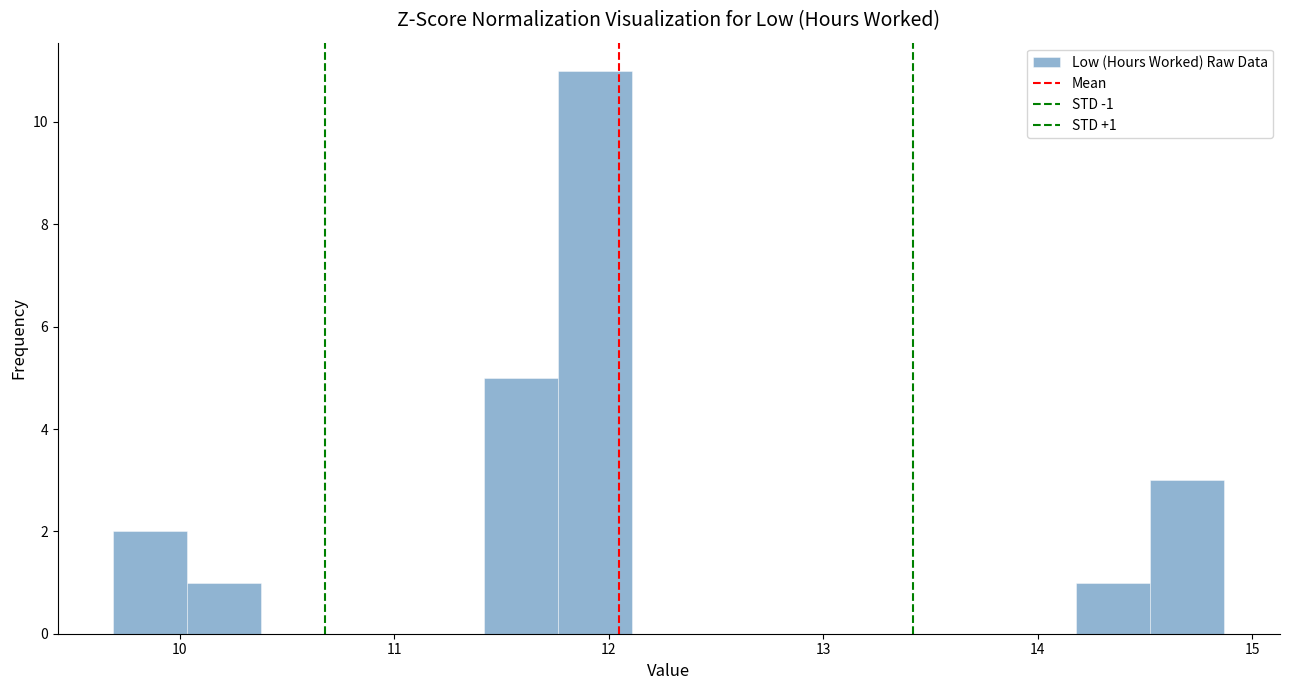

Read against the x-axis, roughly where is the centre of the tallest bar?

11.9